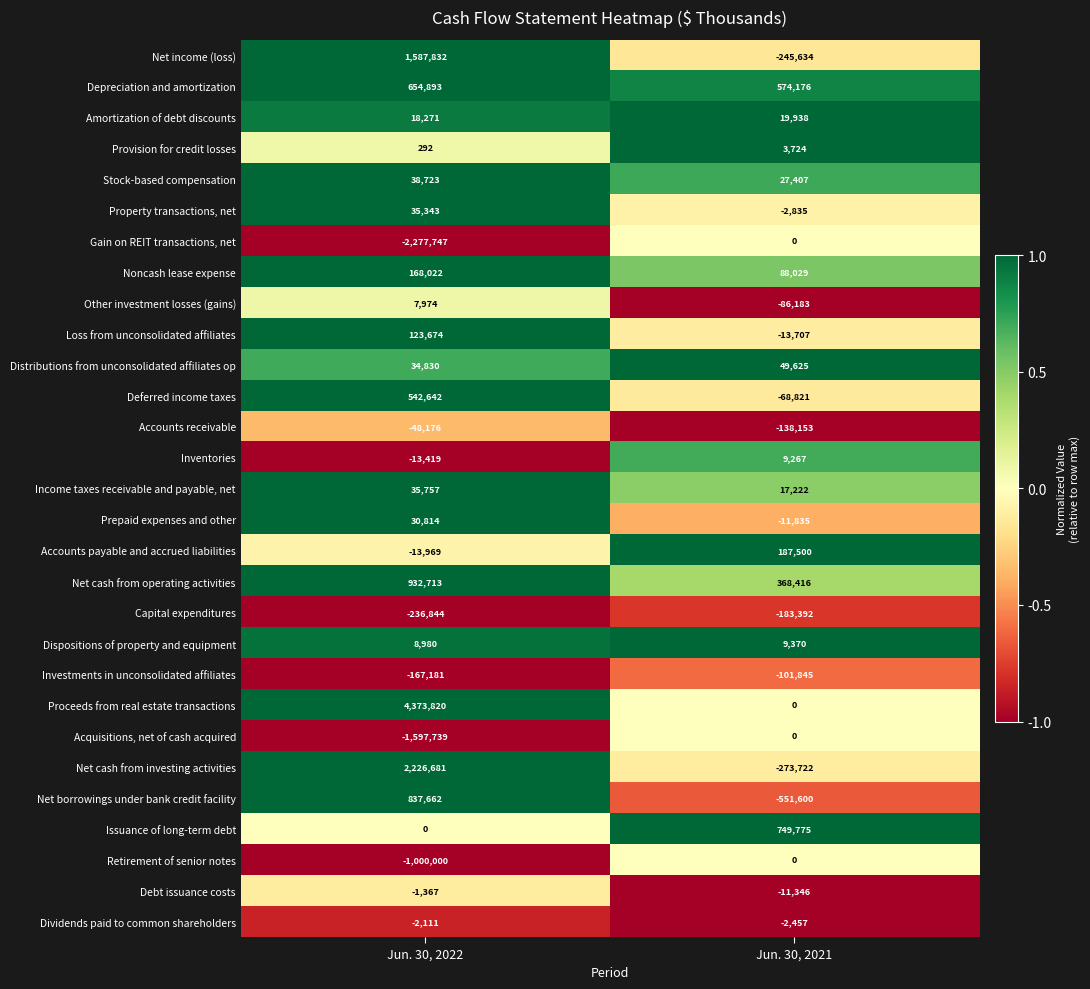

Which category has the highest value across all series?

Jun. 30, 2022